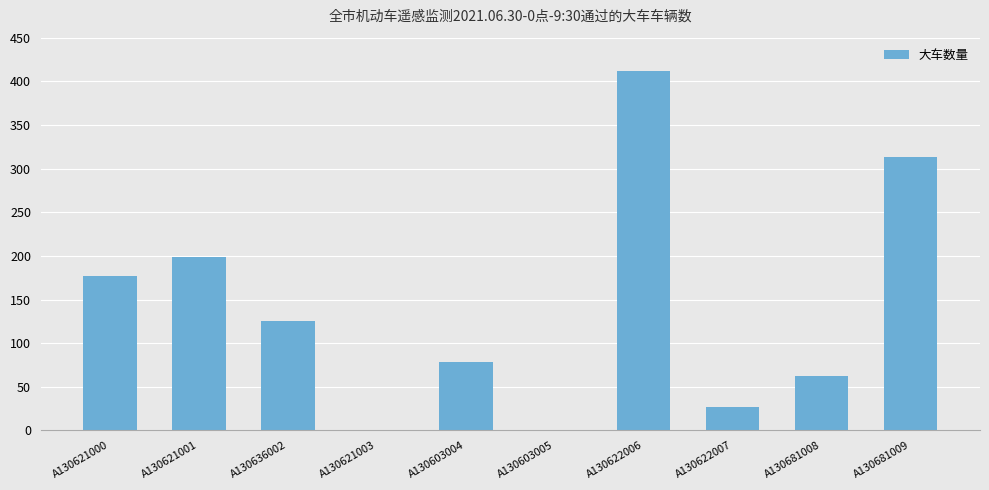

Is it true that the value at A130681008 is 62?

True